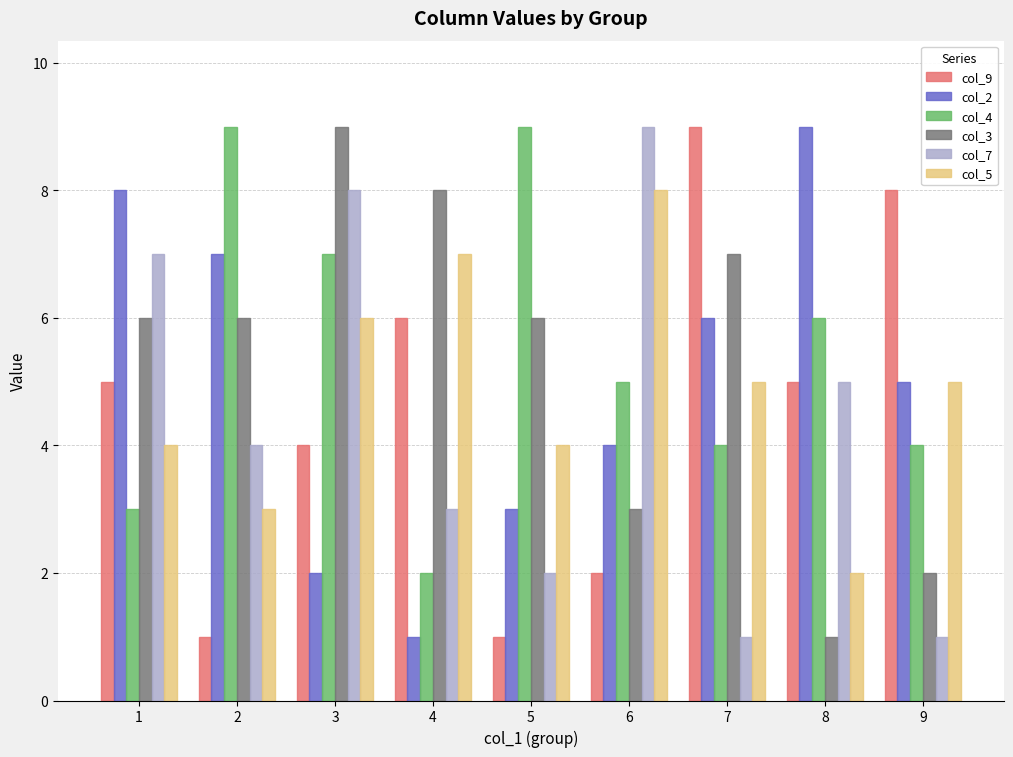

Reading left to right, extract all data points from this chart.

col_9: 1=5	2=1	3=4	4=6	5=1	6=2	7=9	8=5	9=8
col_2: 1=8	2=7	3=2	4=1	5=3	6=4	7=6	8=9	9=5
col_4: 1=3	2=9	3=7	4=2	5=9	6=5	7=4	8=6	9=4
col_3: 1=6	2=6	3=9	4=8	5=6	6=3	7=7	8=1	9=2
col_7: 1=7	2=4	3=8	4=3	5=2	6=9	7=1	8=5	9=1
col_5: 1=4	2=3	3=6	4=7	5=4	6=8	7=5	8=2	9=5